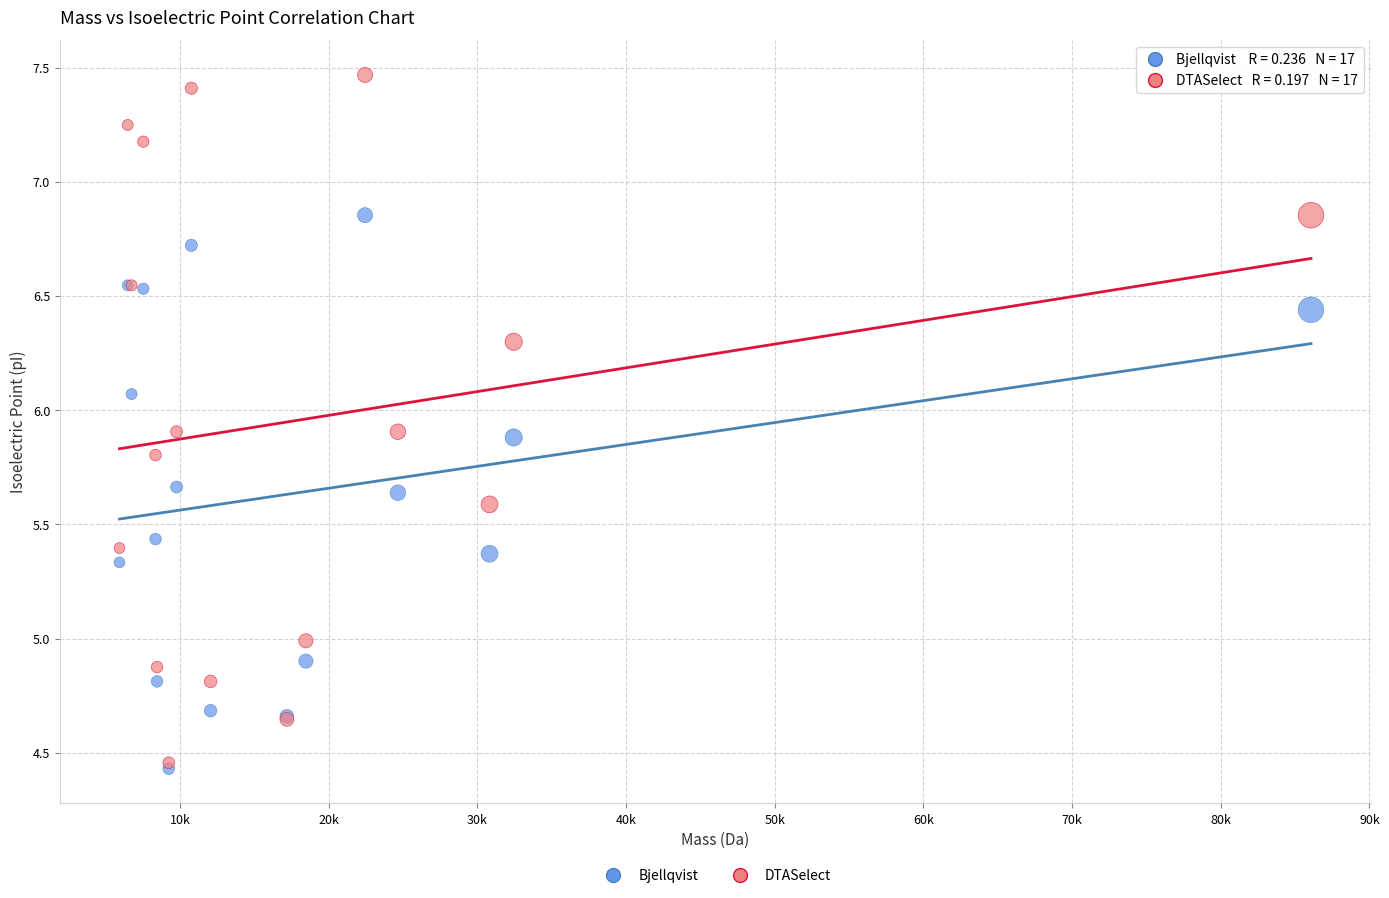

What are all the series names shown in the legend?

Bjellqvist, DTASelect